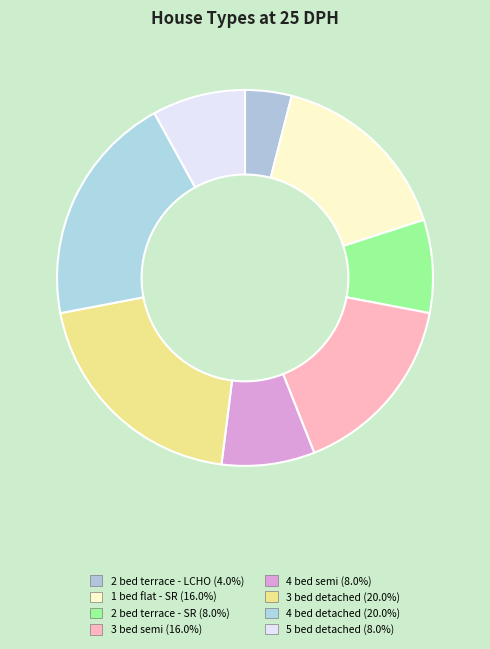

How many segments does this pie chart have?

8